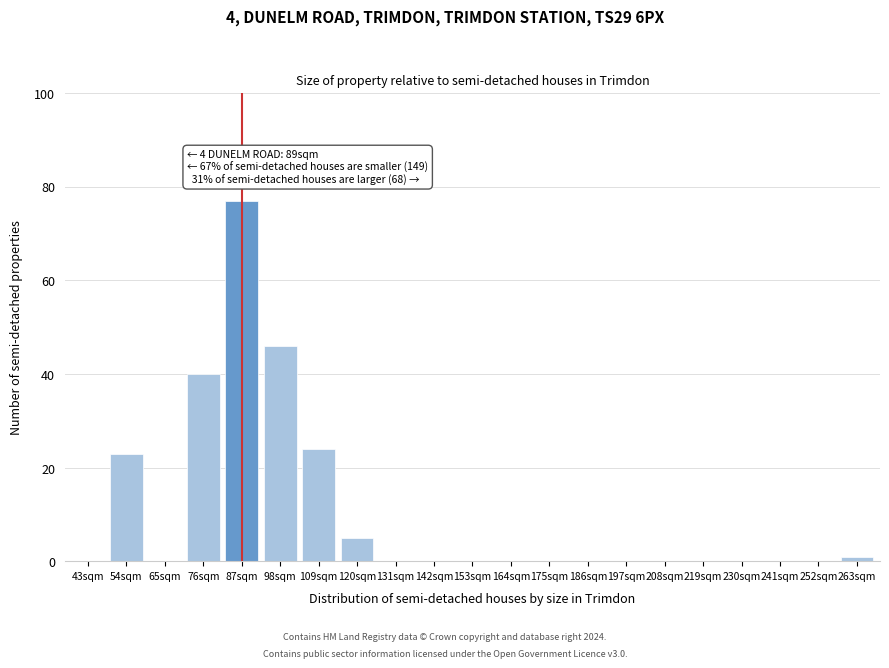

Reading right to left, list all the values displayed in this chart.

263sqm=1	252sqm=0	241sqm=0	230sqm=0	219sqm=0	208sqm=0	197sqm=0	186sqm=0	175sqm=0	164sqm=0	153sqm=0	142sqm=0	131sqm=0	120sqm=5	109sqm=24	98sqm=46	87sqm=77	76sqm=40	65sqm=0	54sqm=23	43sqm=0